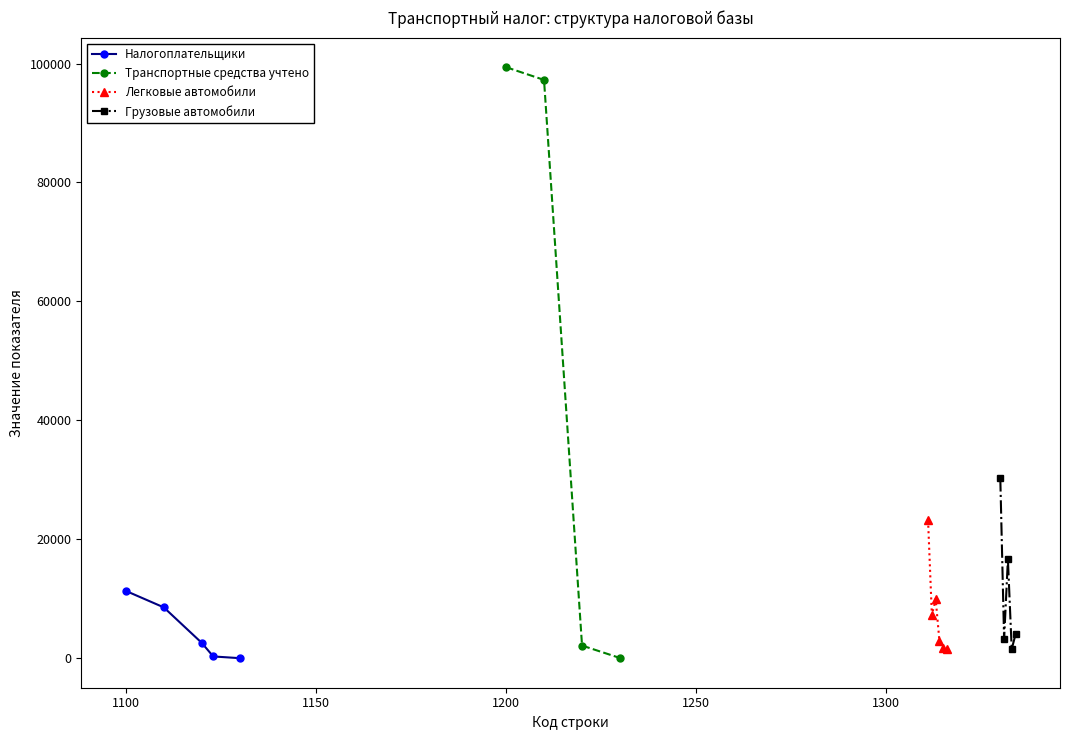

Is it true that Автомобили легковые equals 1760 at 1130/0/0/1315?

True